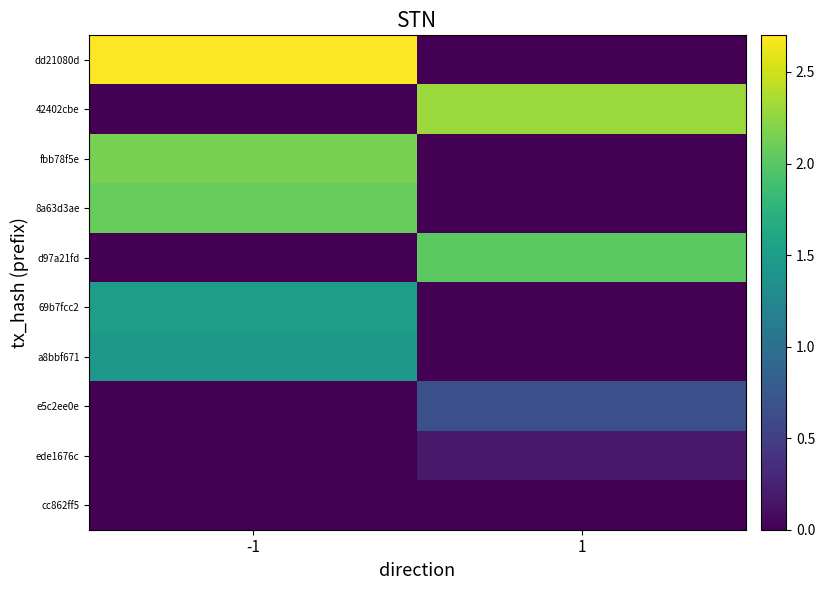

Reading left to right, list all the values displayed in this chart.

dd21080d: -1=2.7	1=0.0
42402cbe: -1=0.0	1=2.3
fbb78f5e: -1=2.1	1=0.0
8a63d3ae: -1=2.1	1=0.0
d97a21fd: -1=0.0	1=2.0
69b7fcc2: -1=1.5	1=0.0
a8bbf671: -1=1.4	1=0.0
e5c2ee0e: -1=0.0	1=0.7
ede1676c: -1=0.0	1=0.2
cc862ff5: -1=0.0	1=0.0